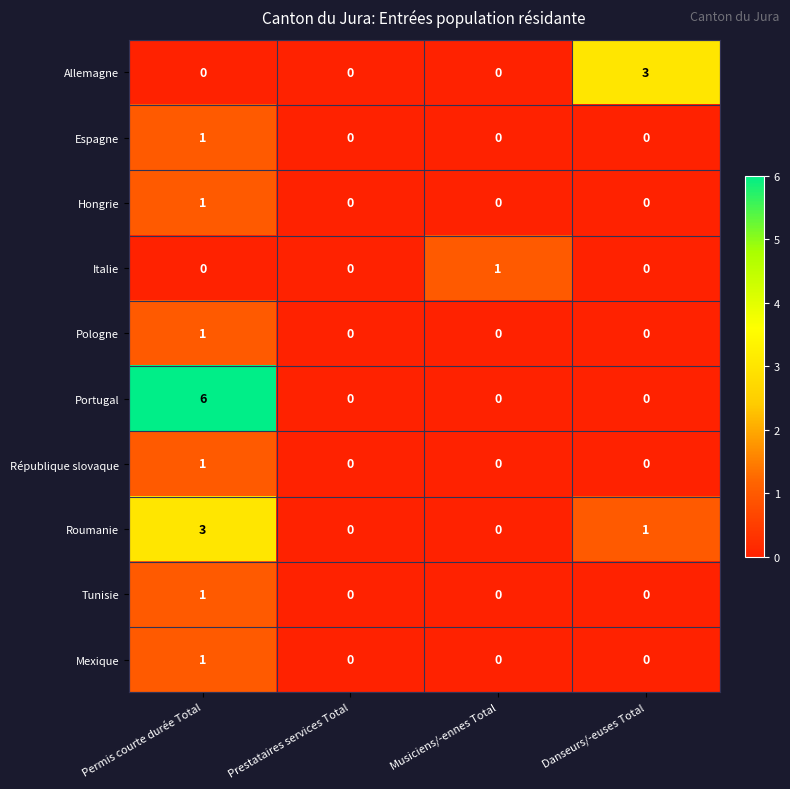

What is the spread (max minus min) of values at Danseurs/-euses Total?

3